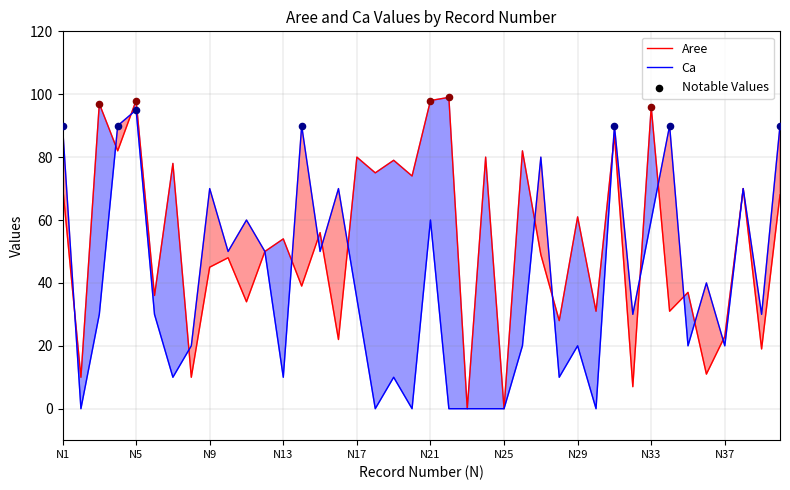

At how many categories does at least one series exceed 98?

1